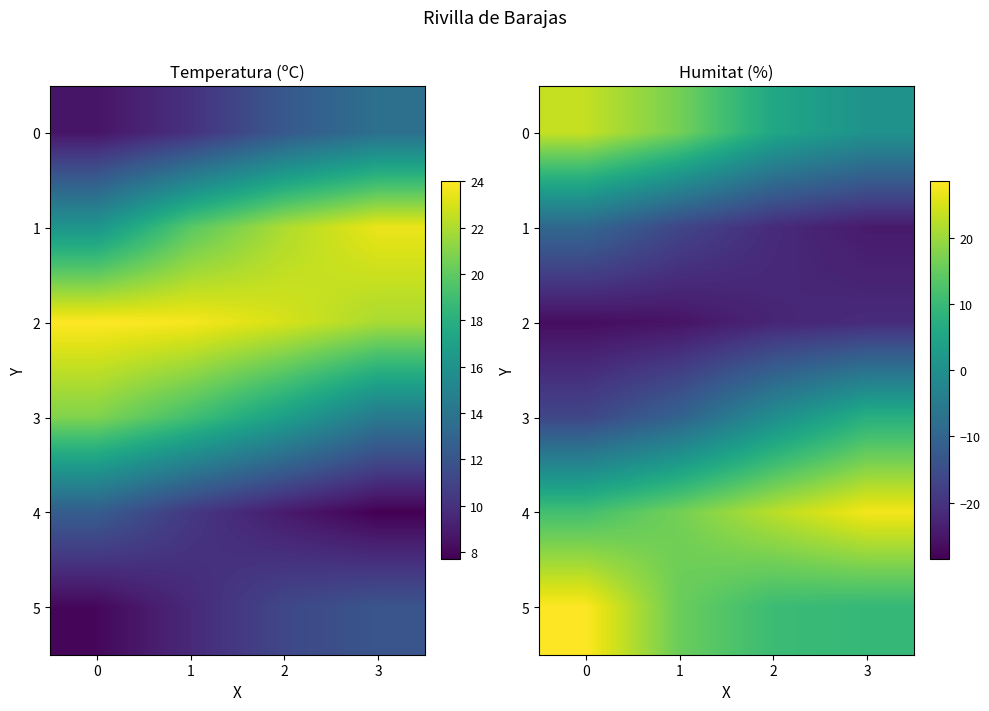

The 2 series shows -21.5 at 3. True or false?

True